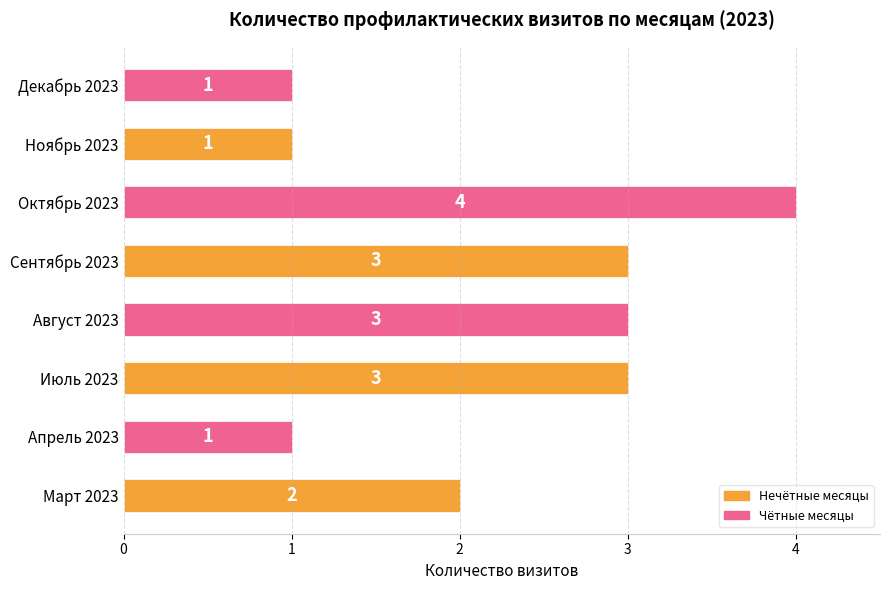

How many data points are less than 3?

4